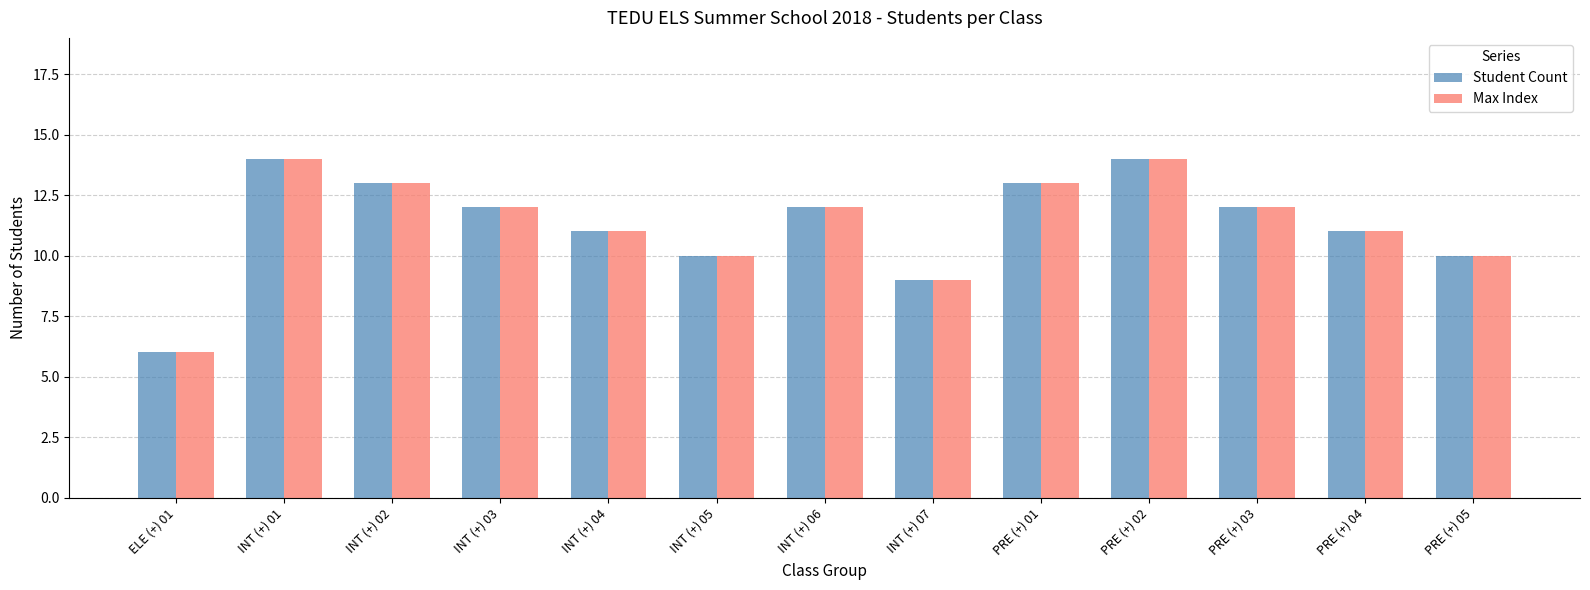

How many groups of bars are there?

13